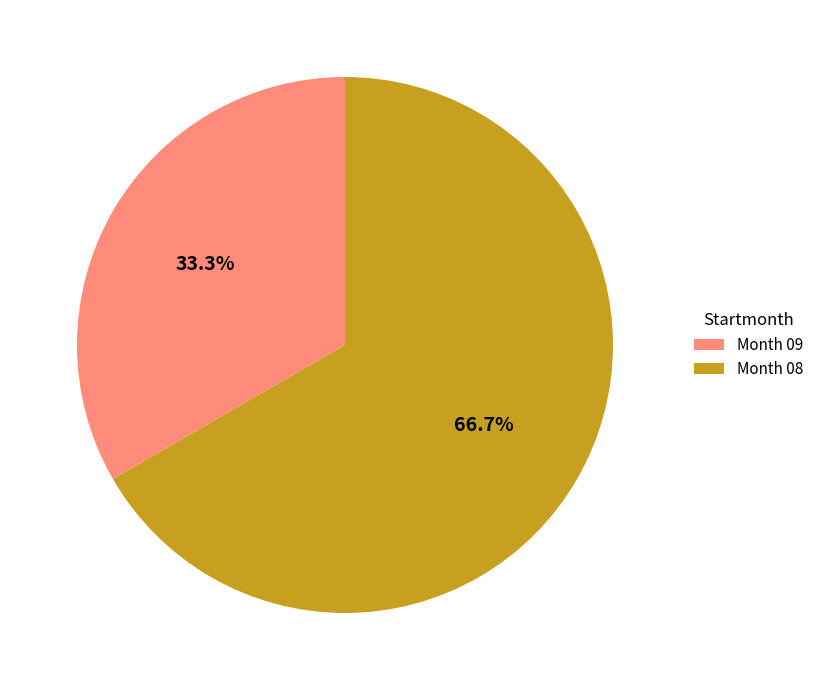

Do Month 08 and Month 09 together represent more than half of the pie?

Yes